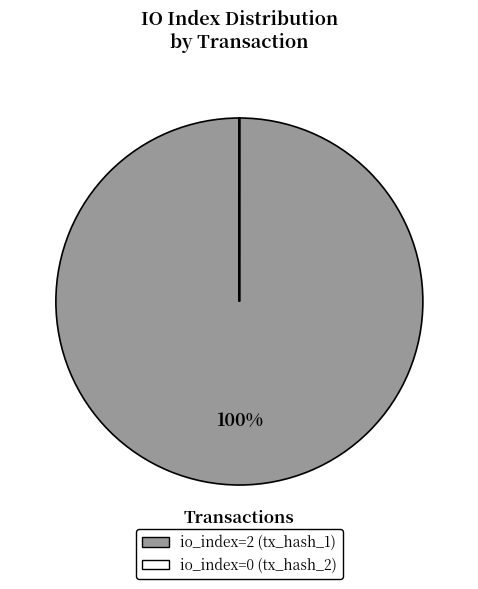

To the nearest percent, what is the difference between the largest and smallest slice percentages?

100%